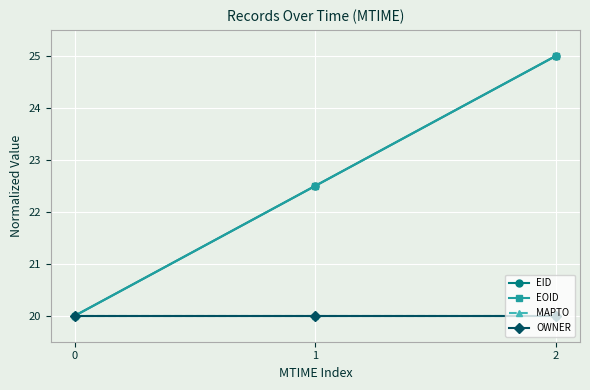

Where is EID nearest to the value 22?

1